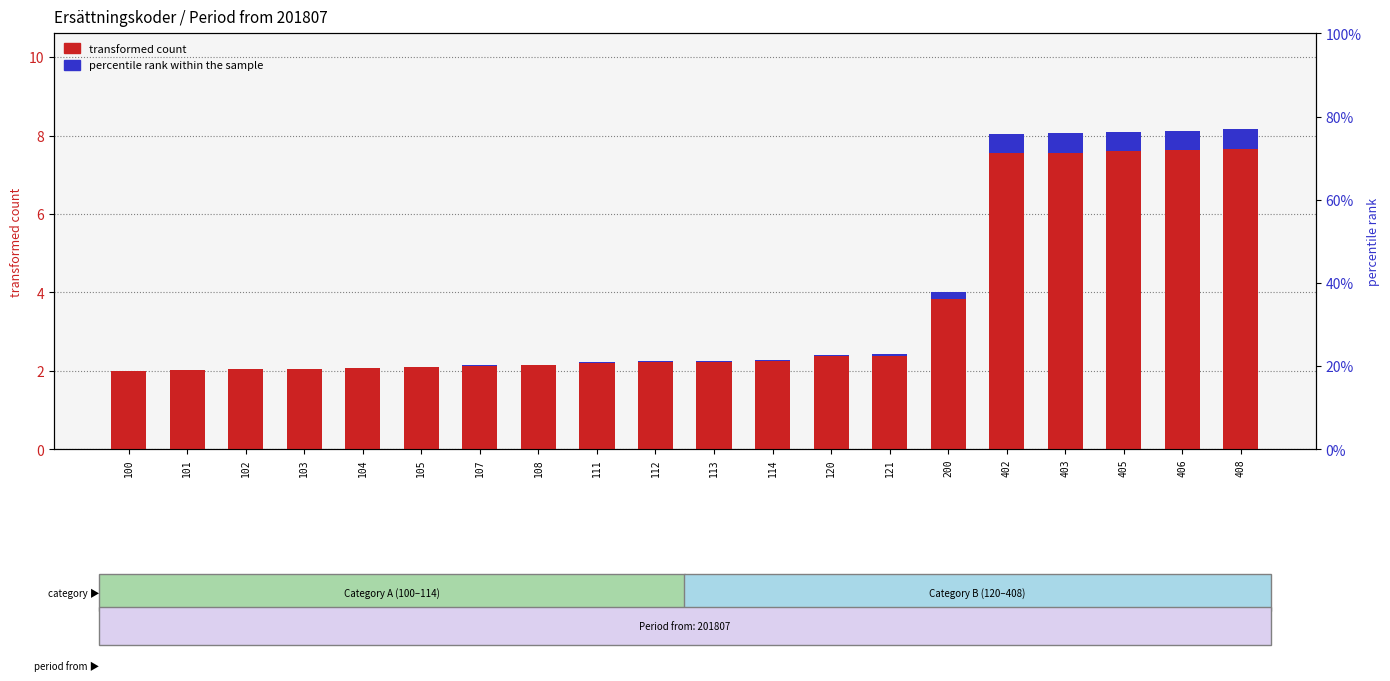

Read the transformed count value at 103.

2.1